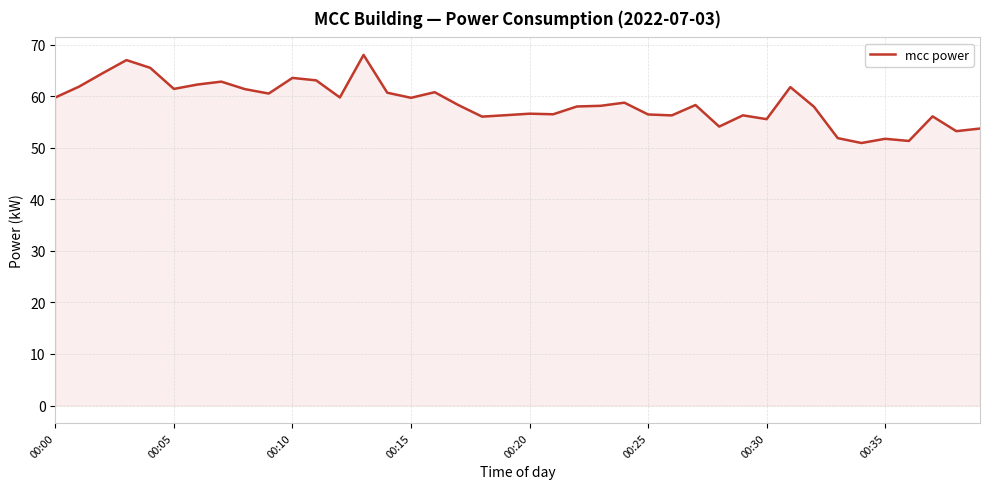

What is the smallest value displayed?

50.9